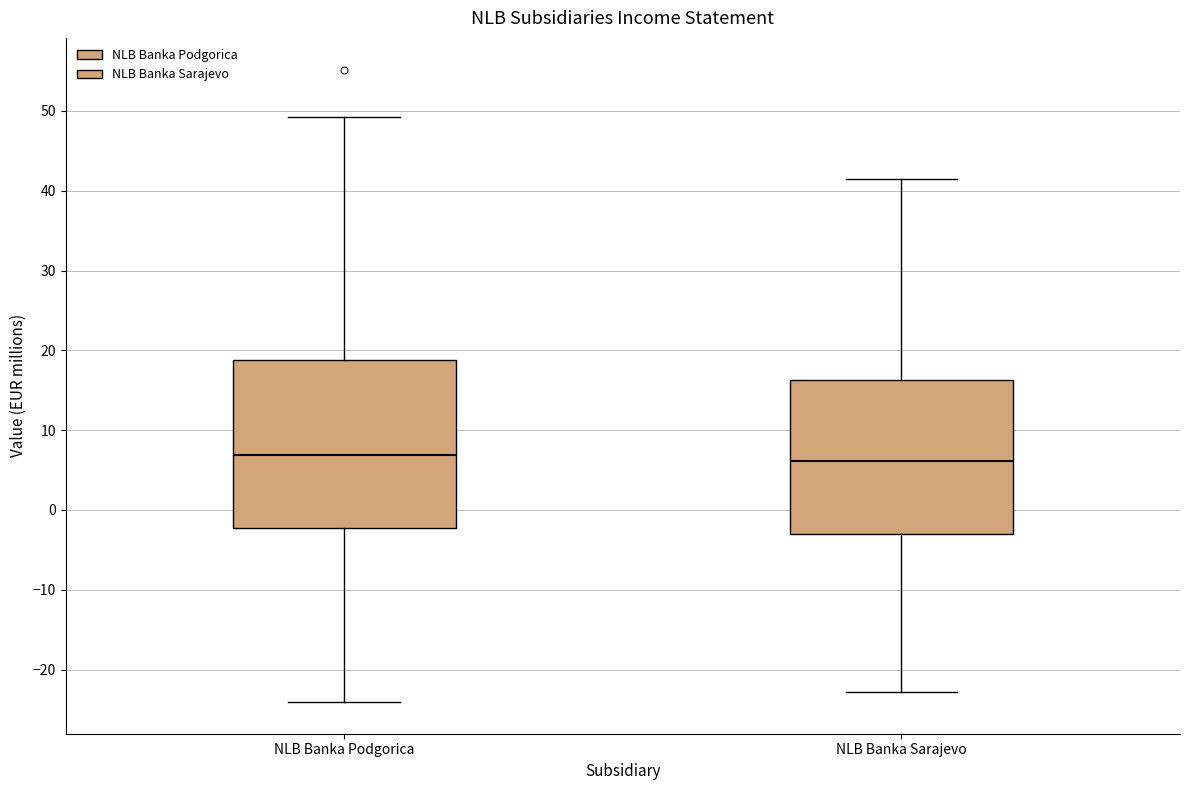

Where is the lower edge of the box for NLB Banka Podgorica on the y-axis? The values are not printed on the chart, so give them approximately, as read against the axis.

-2